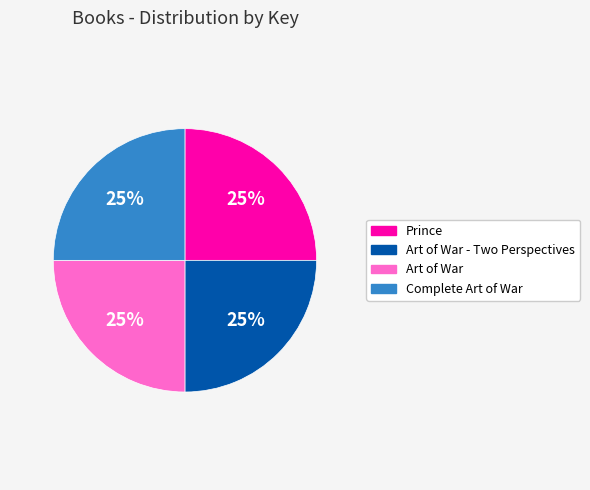

The Complete Art of War slice represents 25% of the pie. True or false?

True